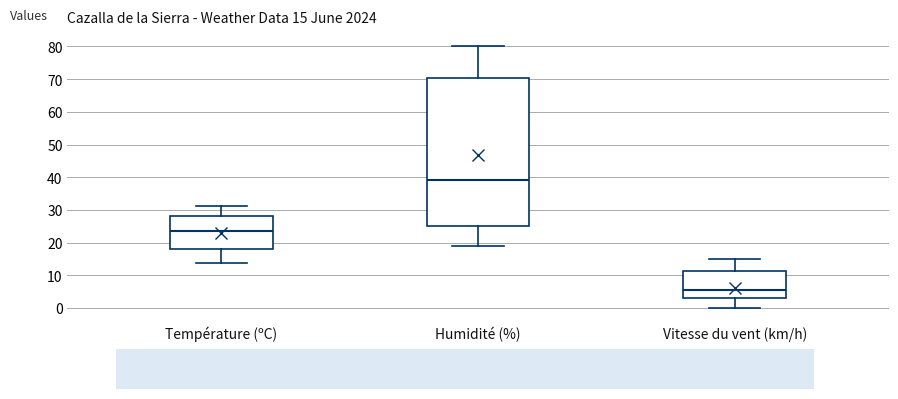

Which box has the highest median line?

Humidité (%)